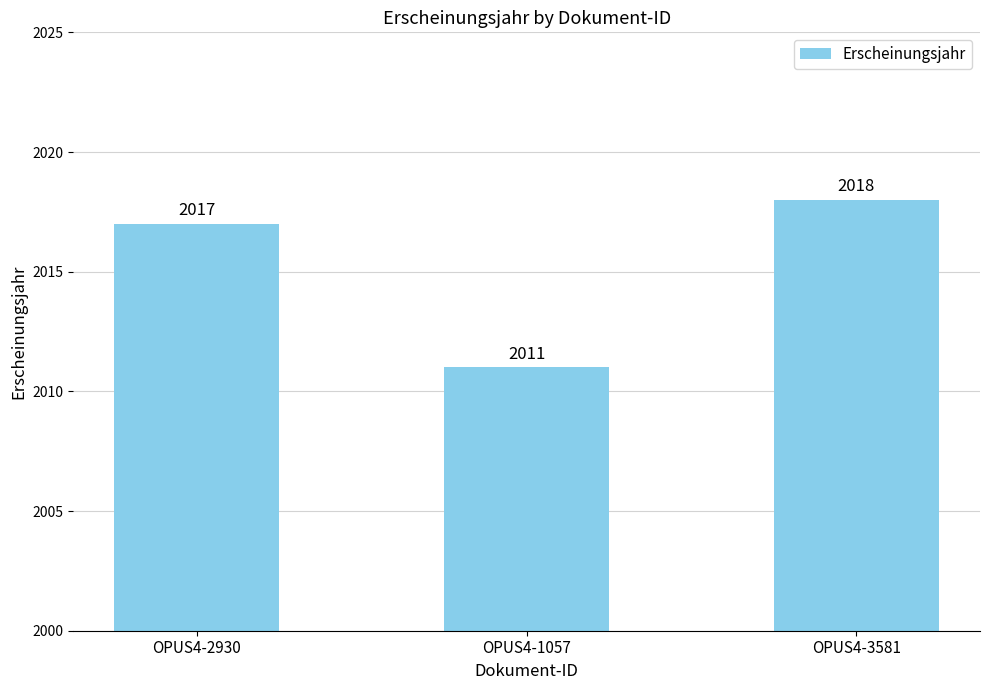

What is the difference between the maximum and minimum values?

7